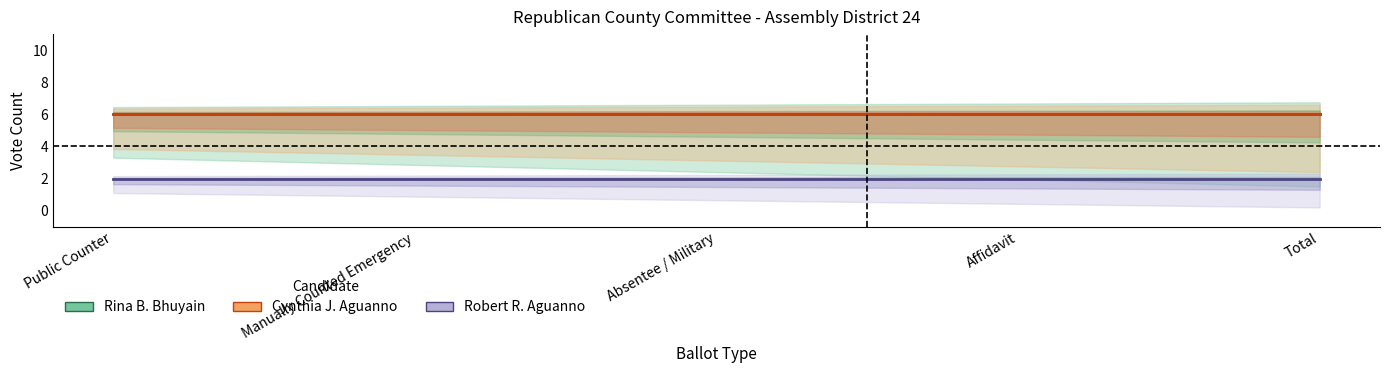

List the labels in order of Robert R. Aguanno value, largest first.

Public Counter, Manually Counted Emergency, Absentee / Military, Affidavit, Total